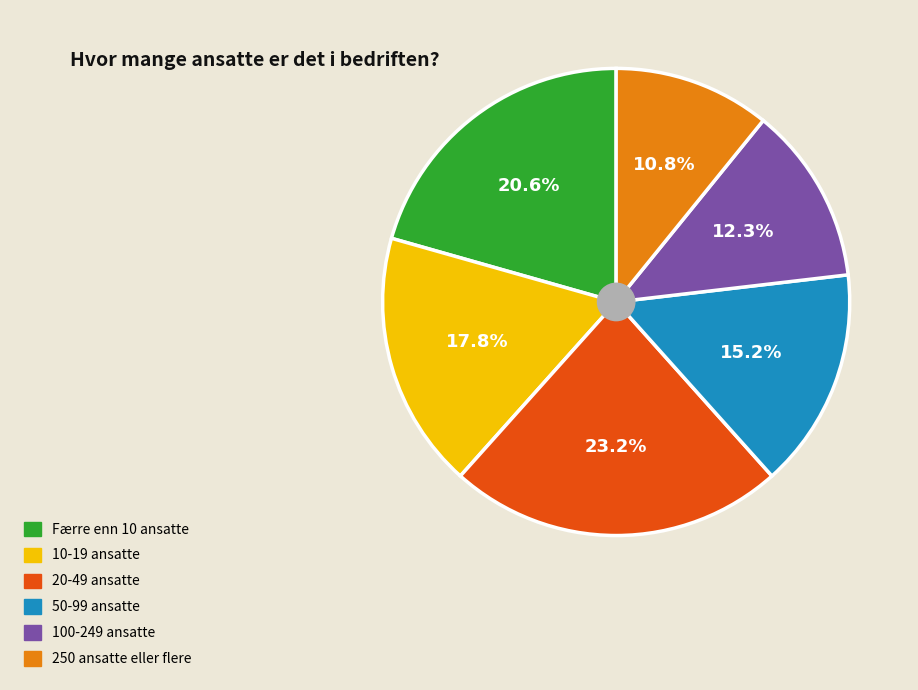

To the nearest percent, what is the combined percentage of 10-19 ansatte and 250 ansatte eller flere?

29%